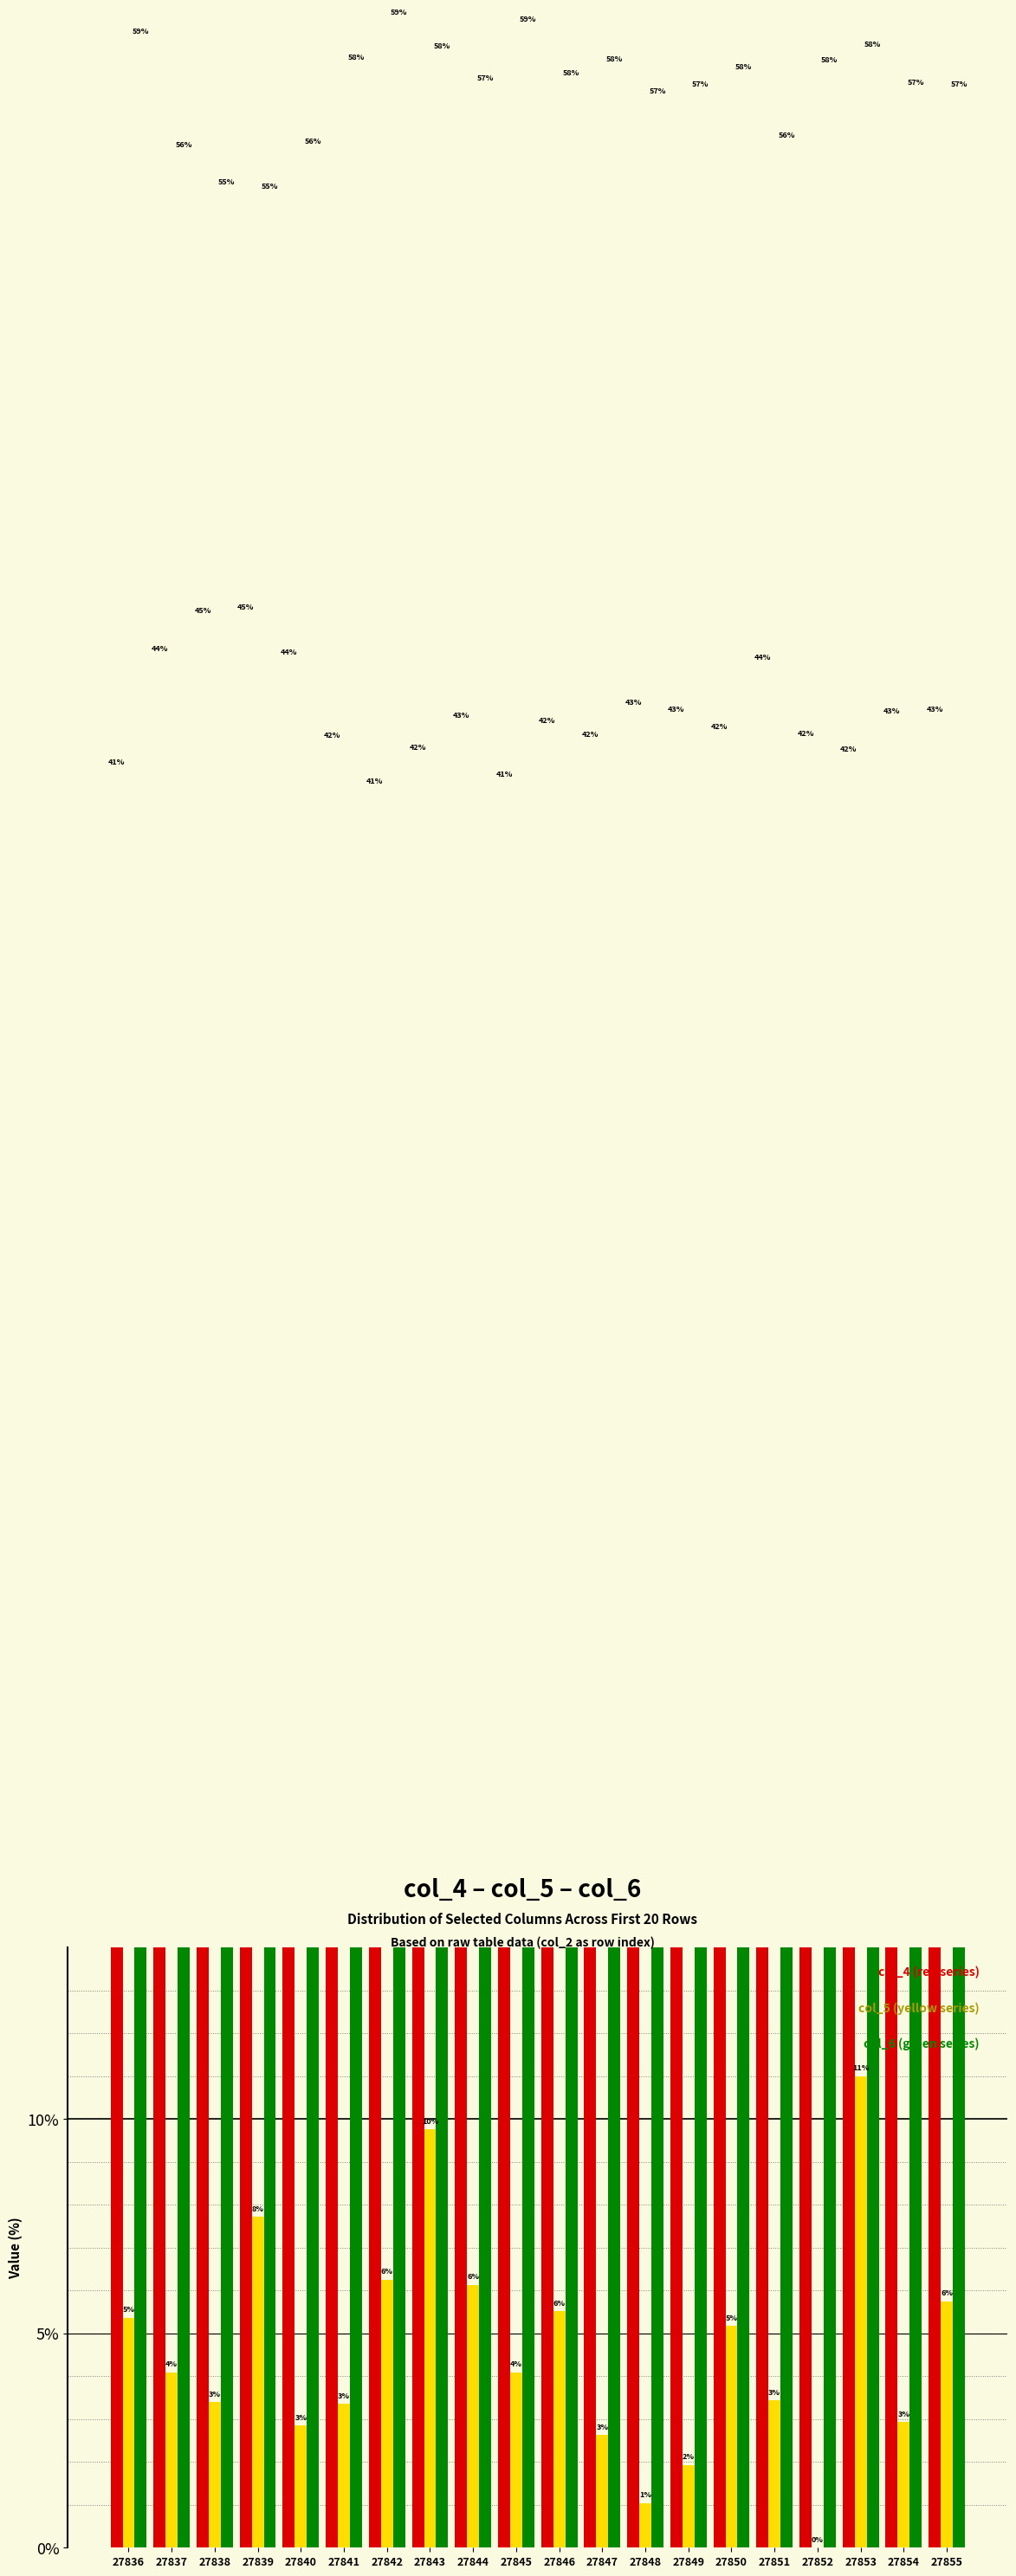

Between 27839 and 27840, which series saw the biggest shift?

col_5